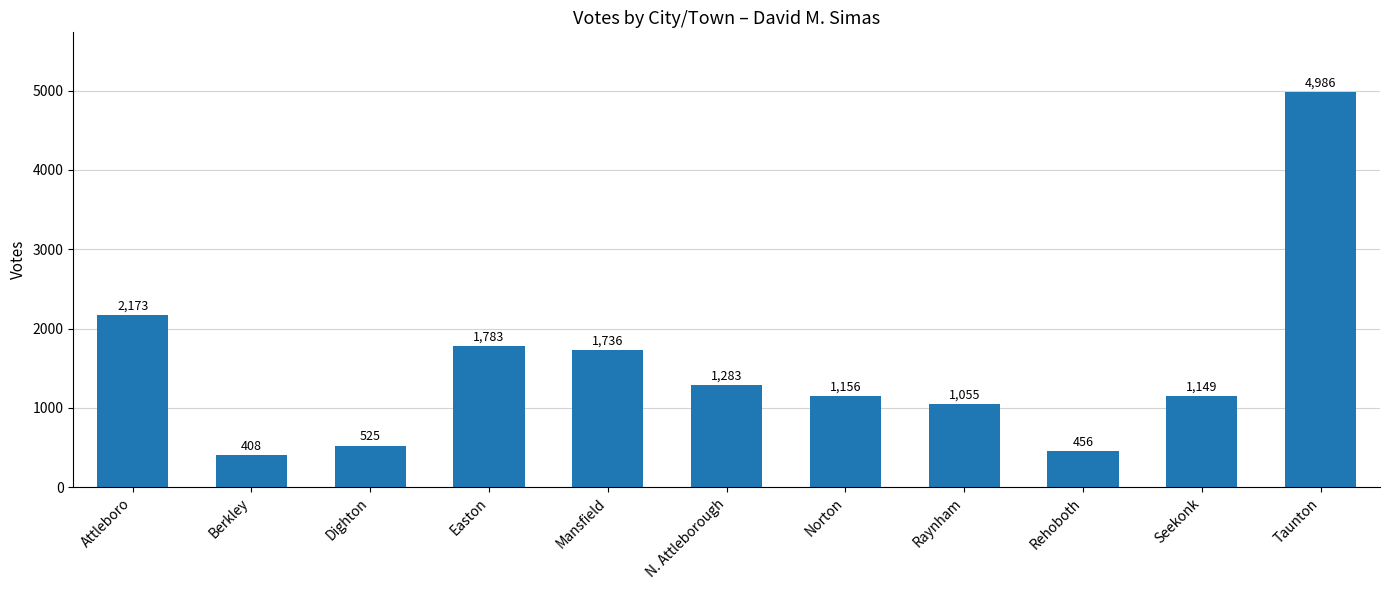

What is the change in value from Berkley to Taunton?

+4578